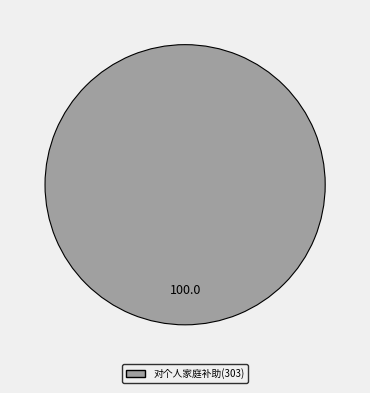

Which slice represents more than half of the pie?

对个人家庭补助(303)